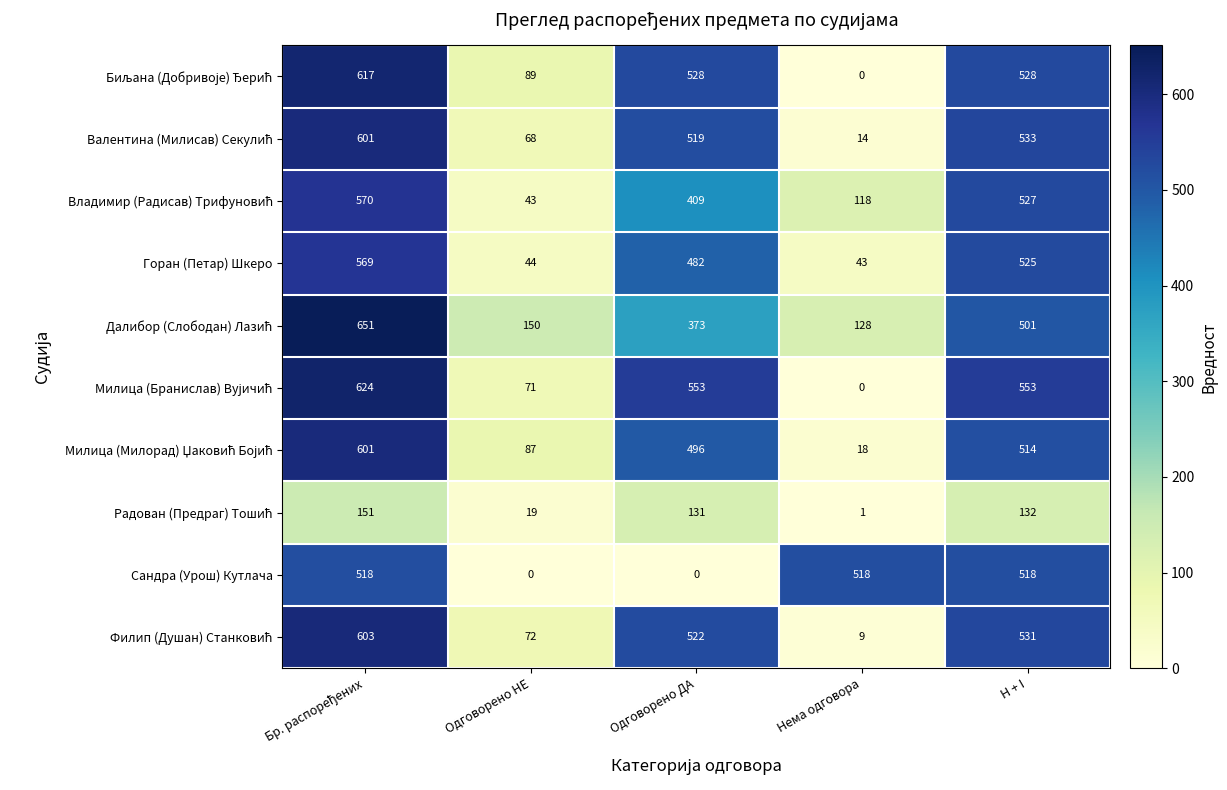

What is the greatest value displayed?

651